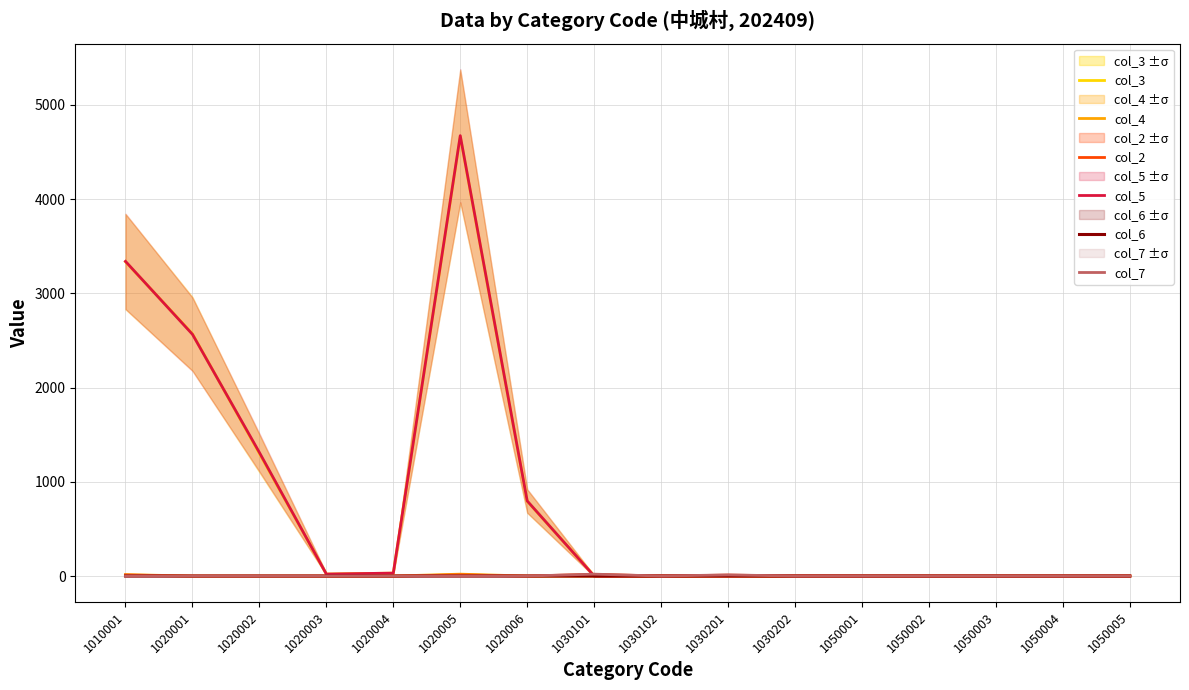

List the series in order of their peak value, lowest first.

col_6, col_2, col_4, col_7, col_3, col_5